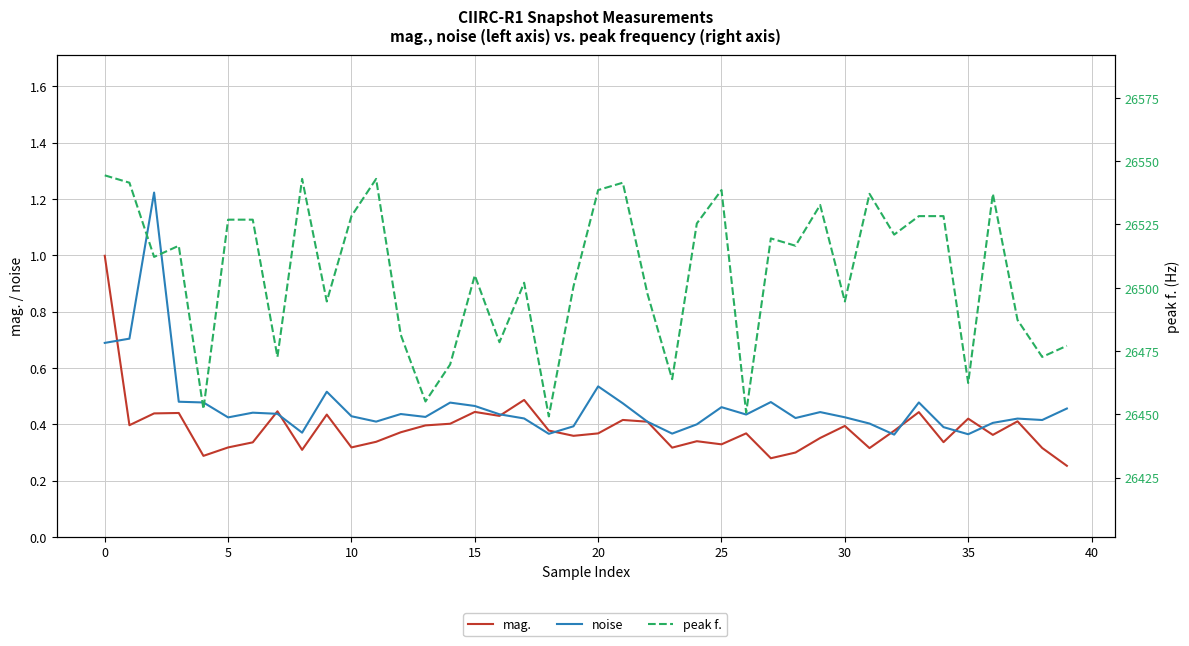

What is the smallest value displayed?

0.3